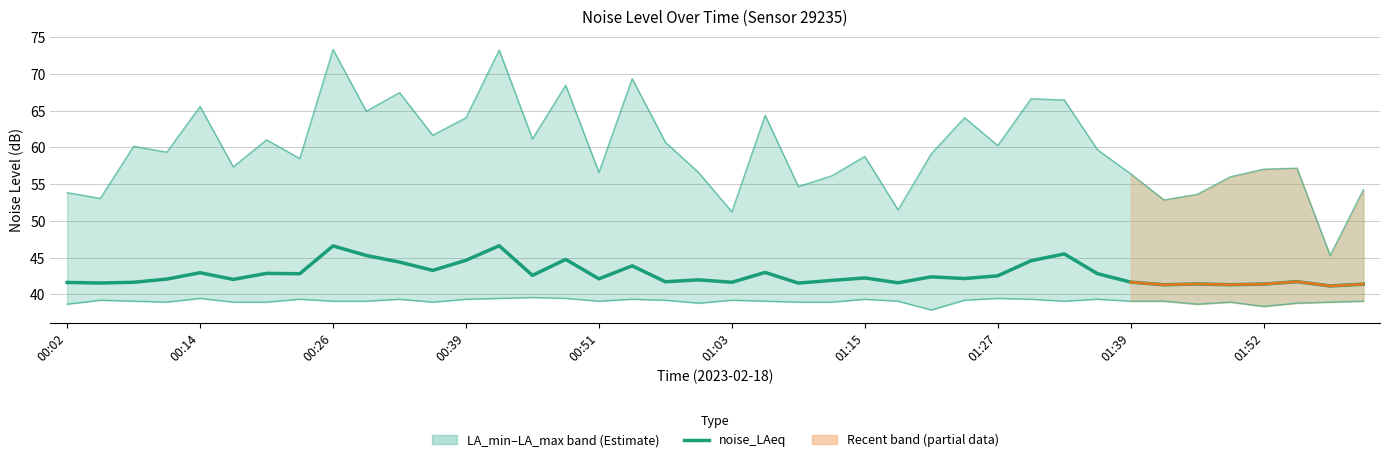

What is the label of the 27th point from the left?

01:21